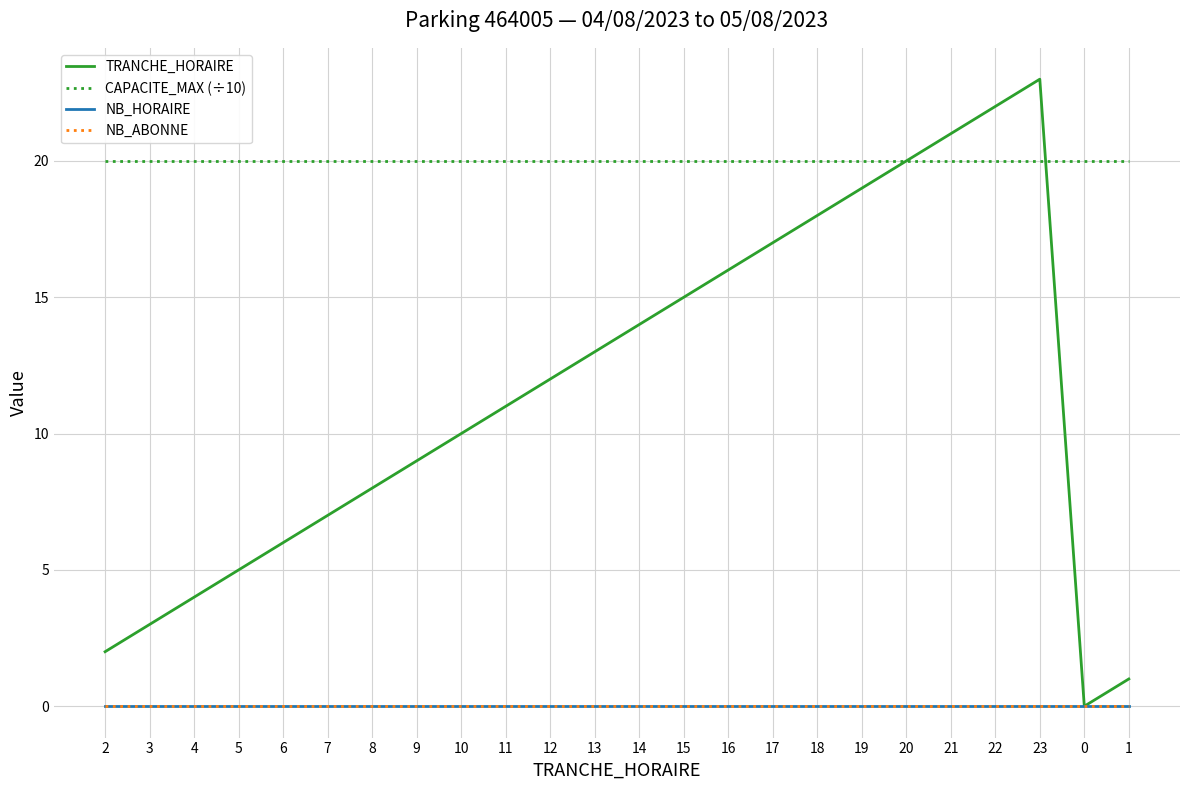

What is the difference between the highest and lowest values at 15?

20